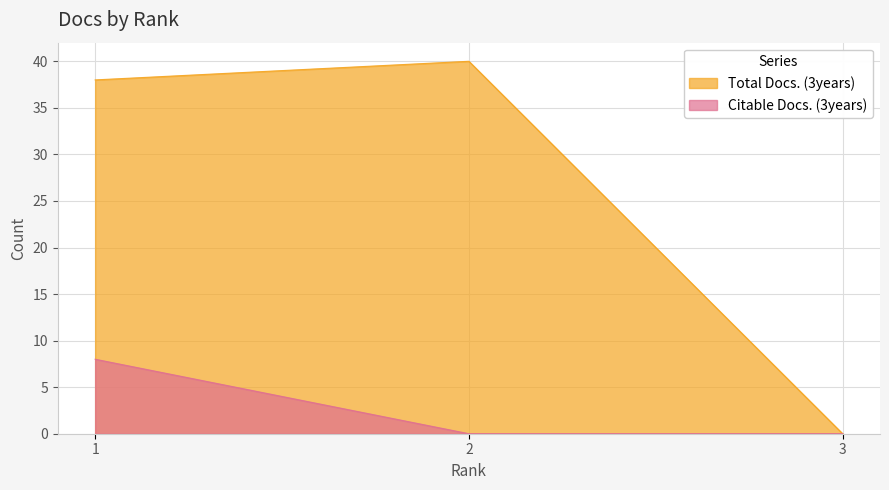

What is the greatest value displayed?

40